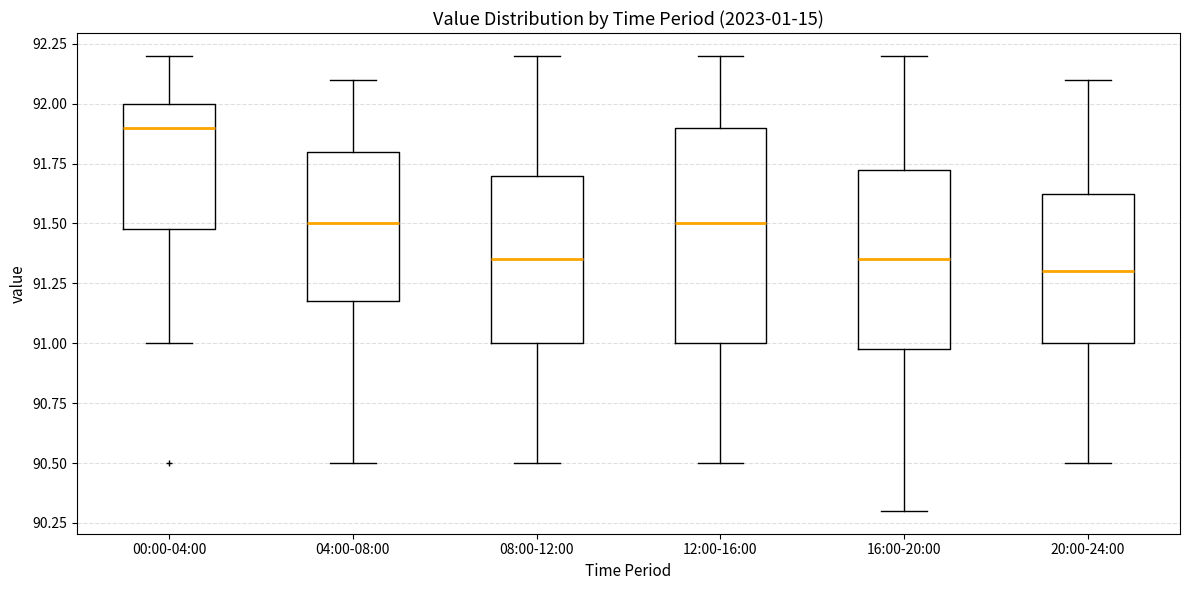

Where does the lower whisker of the box for 00:00-04:00 end on the y-axis? The values are not printed on the chart, so give them approximately, as read against the axis.

91.00